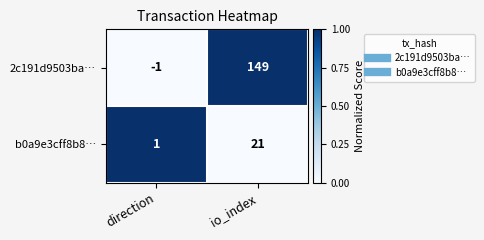

Which series has the largest total across all categories?

2c191d9503ba…